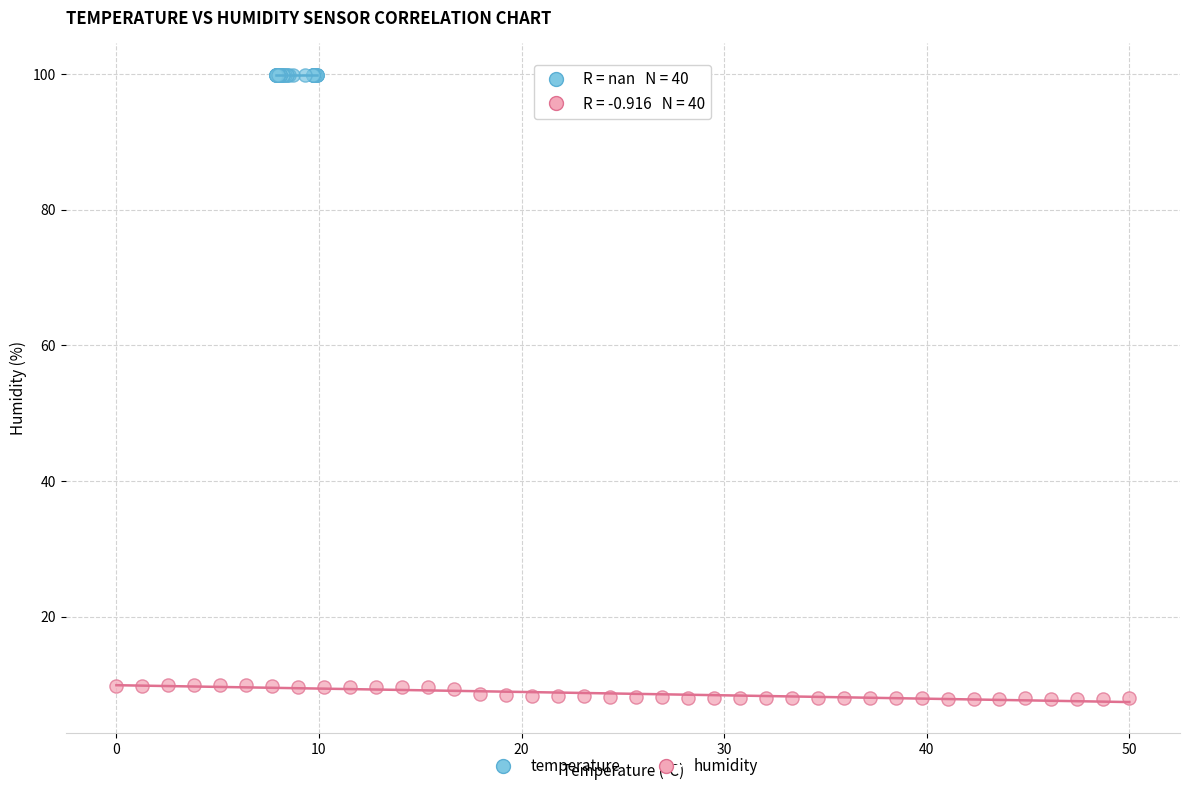

What are all the series names shown in the legend?

temperature, humidity